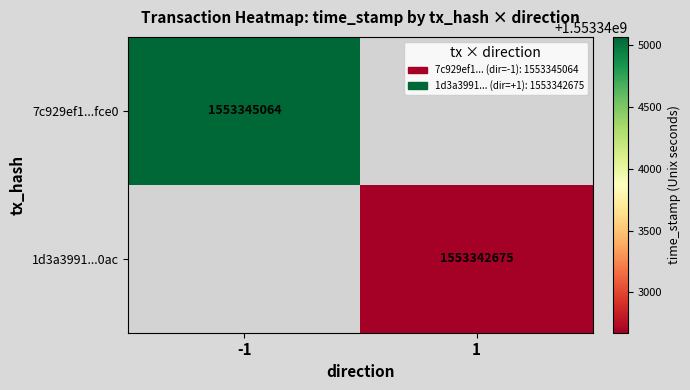

Is it true that 7c929ef1...fce0 equals 1553345064 at -1?

True